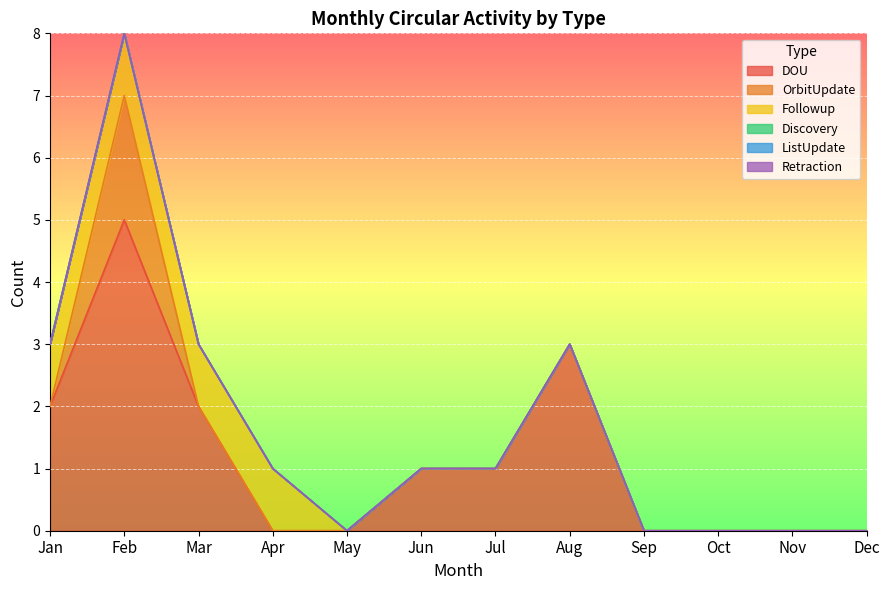

How many lines are shown in the chart?

6